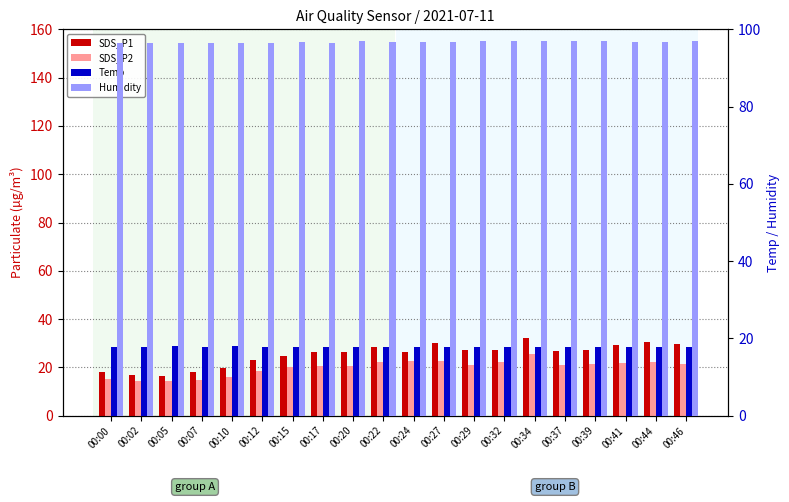

How many data points in SDS_P2 are above 21?

10